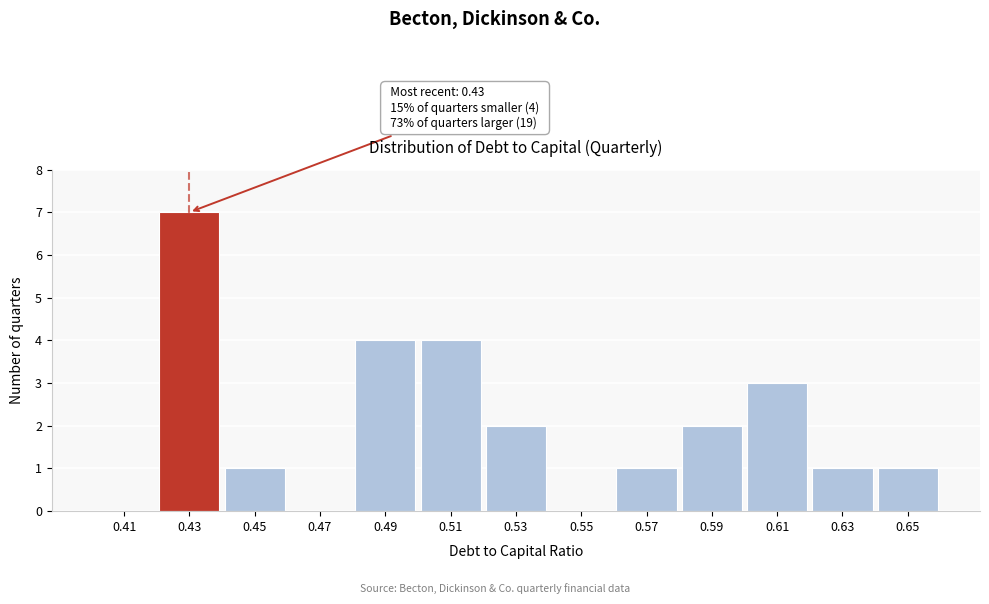

Over which range of the x-axis is the bar tallest?

0.42 to 0.44